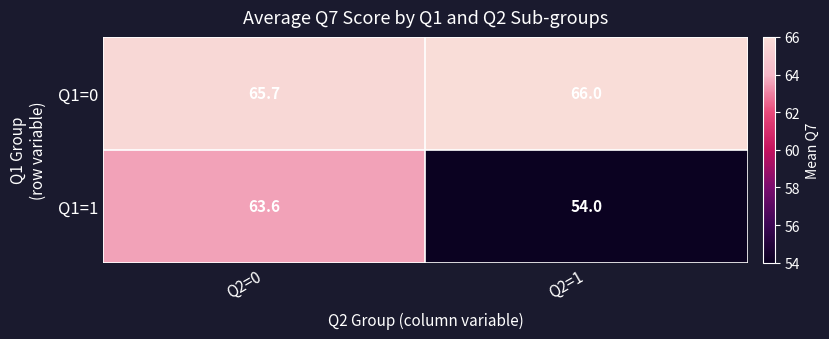

Rank the series at Q2=1 from lowest to highest value.

Q1=1, Q1=0